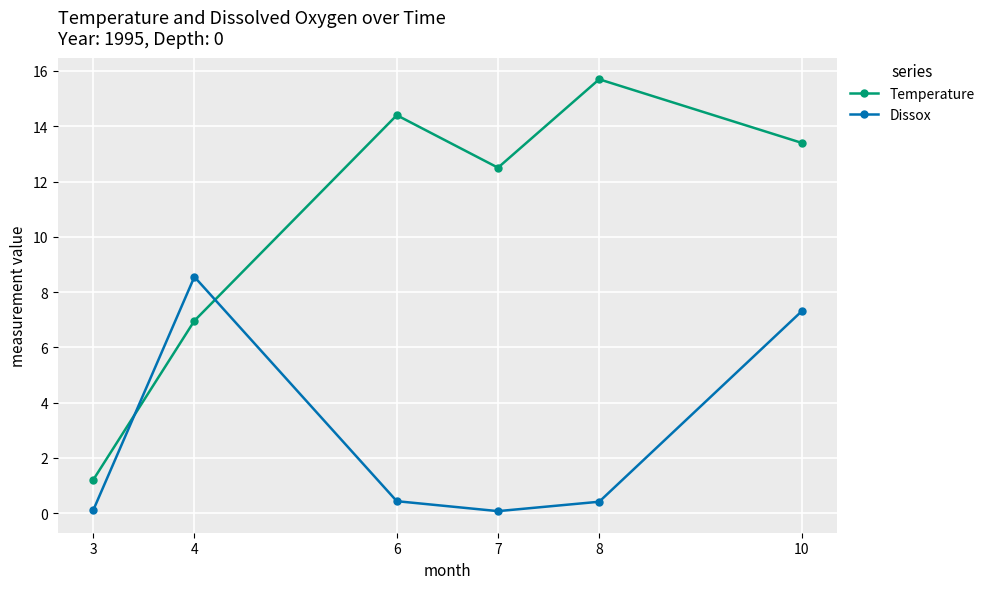

Count the number of categories in the chart.

6